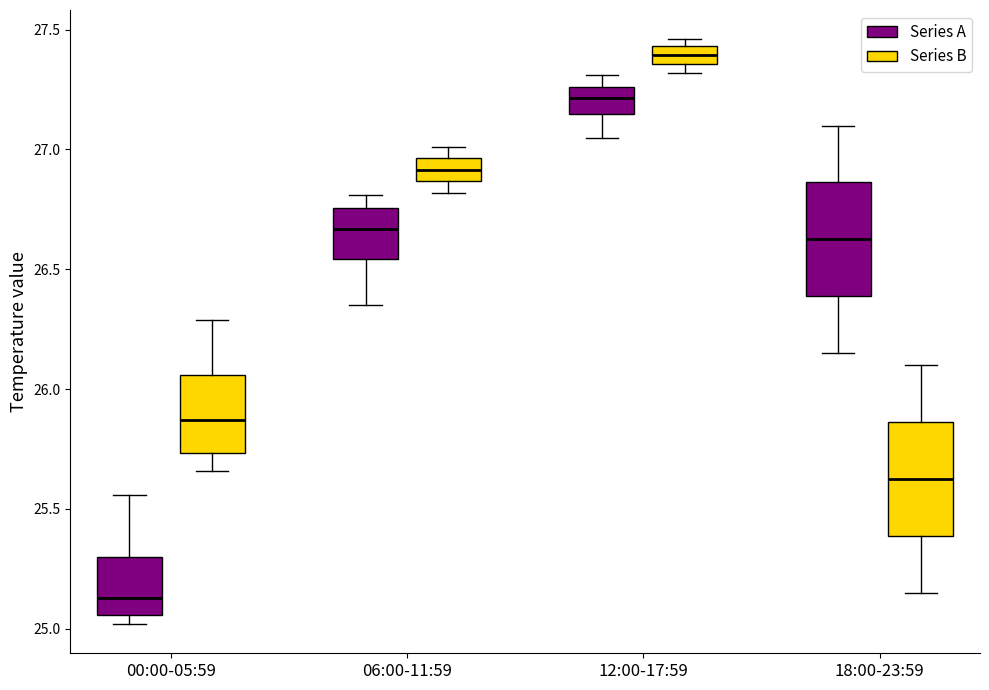

Where is the lower edge of the box for 12:00-17:59 (Series B) on the y-axis? The values are not printed on the chart, so give them approximately, as read against the axis.

27.35